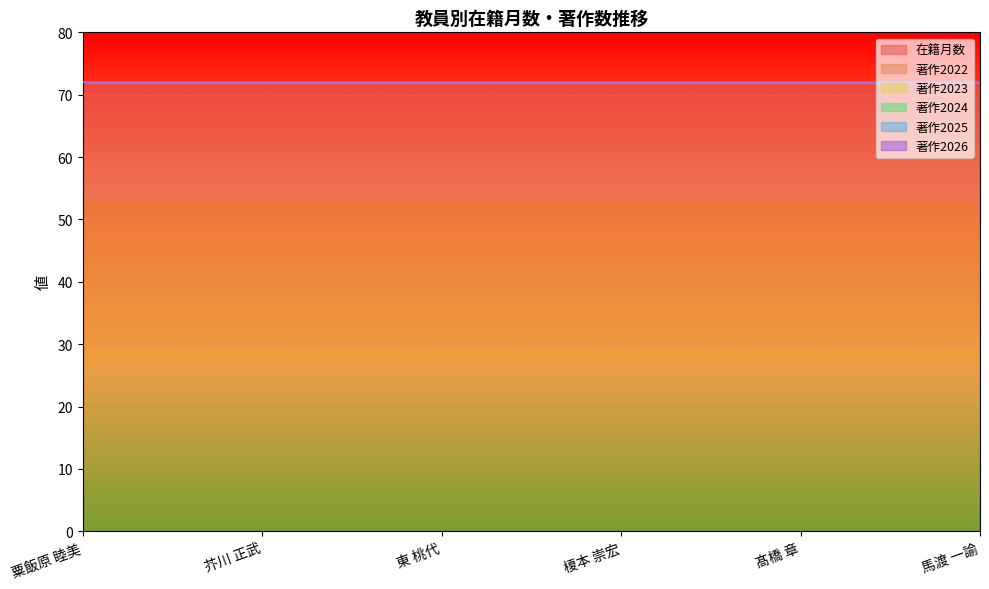

True or false: 著作2026 and 在籍月数 intersect in this chart.

False